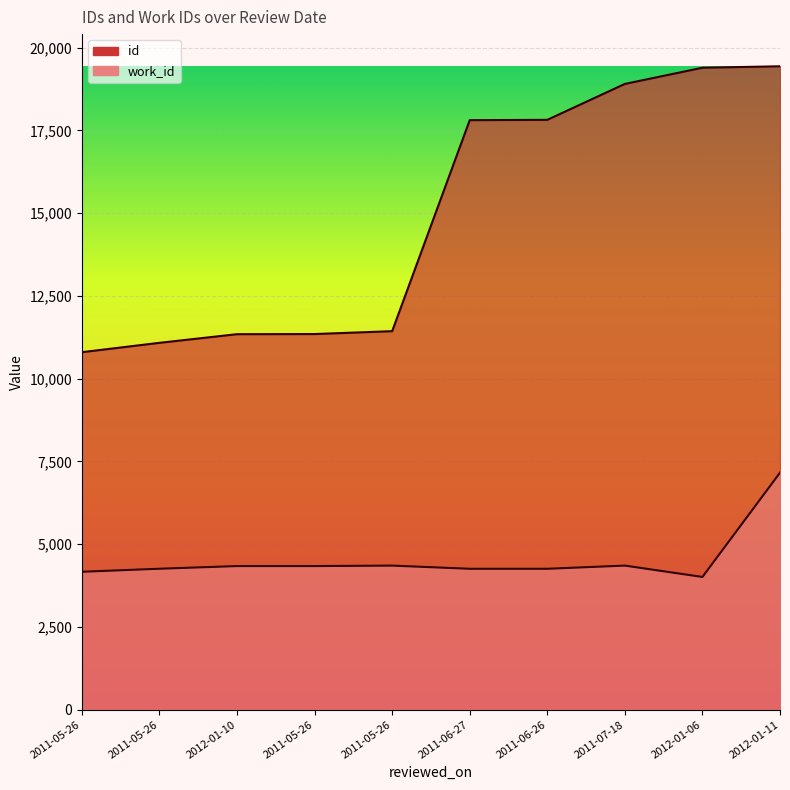

What is the label of the 5th point from the right?

2011-06-27